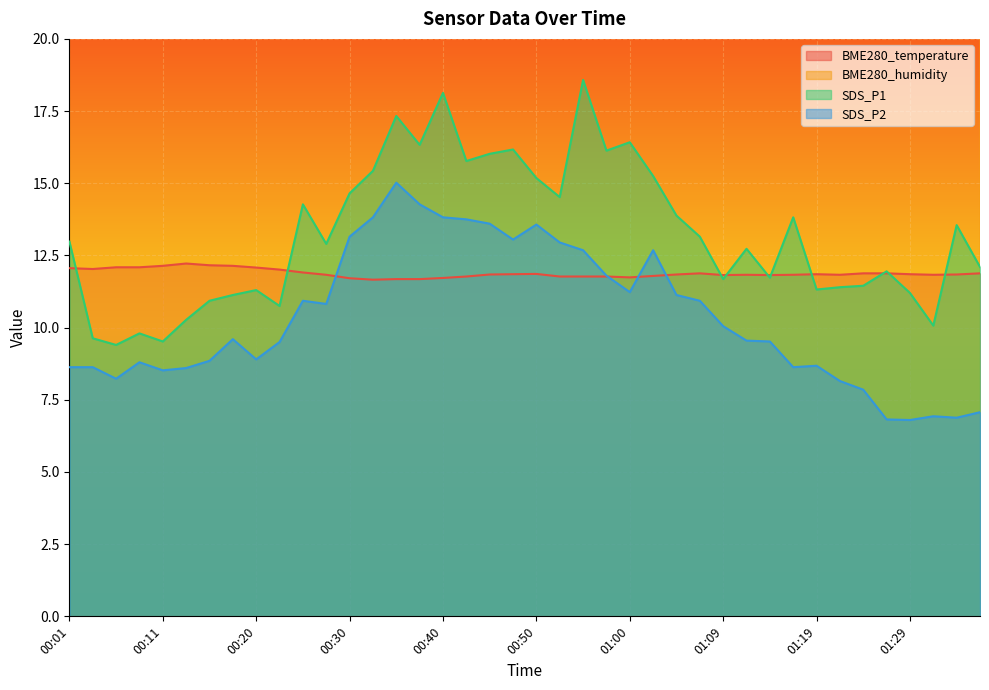

Reading right to left, transcribe all the data shown in this chart.

BME280_temperature: 01:37=11.9	01:34=11.8	01:32=11.8	01:29=11.8	01:26=11.9	01:24=11.9	01:22=11.8	01:19=11.8	01:17=11.8	01:14=11.8	01:12=11.8	01:09=11.8	01:07=11.9	01:05=11.8	01:02=11.8	01:00=11.7	00:57=11.8	00:55=11.8	00:52=11.8	00:50=11.9	00:47=11.8	00:45=11.8	00:42=11.8	00:40=11.7	00:37=11.7	00:35=11.7	00:33=11.7	00:30=11.7	00:28=11.8	00:25=11.9	00:23=12.0	00:20=12.1	00:18=12.1	00:15=12.2	00:13=12.2	00:11=12.1	00:08=12.1	00:06=12.1	00:03=12.0	00:01=12.1
BME280_humidity: 01:37=100.0	01:34=100.0	01:32=100.0	01:29=100.0	01:26=100.0	01:24=100.0	01:22=100.0	01:19=100.0	01:17=100.0	01:14=100.0	01:12=100.0	01:09=100.0	01:07=100.0	01:05=100.0	01:02=100.0	01:00=100.0	00:57=100.0	00:55=100.0	00:52=100.0	00:50=100.0	00:47=100.0	00:45=100.0	00:42=100.0	00:40=100.0	00:37=100.0	00:35=100.0	00:33=100.0	00:30=100.0	00:28=100.0	00:25=100.0	00:23=100.0	00:20=100.0	00:18=100.0	00:15=99.9	00:13=100.0	00:11=99.8	00:08=99.9	00:06=100.0	00:03=99.6	00:01=99.5
SDS_P1: 01:37=12.1	01:34=13.6	01:32=10.1	01:29=11.2	01:26=11.9	01:24=11.4	01:22=11.4	01:19=11.3	01:17=13.8	01:14=11.7	01:12=12.7	01:09=11.7	01:07=13.2	01:05=13.9	01:02=15.2	01:00=16.4	00:57=16.1	00:55=18.6	00:52=14.5	00:50=15.2	00:47=16.2	00:45=16.0	00:42=15.8	00:40=18.1	00:37=16.3	00:35=17.3	00:33=15.4	00:30=14.7	00:28=12.9	00:25=14.3	00:23=10.8	00:20=11.3	00:18=11.1	00:15=10.9	00:13=10.3	00:11=9.5	00:08=9.8	00:06=9.4	00:03=9.6	00:01=13.0
SDS_P2: 01:37=7.1	01:34=6.9	01:32=6.9	01:29=6.8	01:26=6.8	01:24=7.8	01:22=8.2	01:19=8.7	01:17=8.6	01:14=9.5	01:12=9.6	01:09=10.1	01:07=10.9	01:05=11.1	01:02=12.7	01:00=11.2	00:57=11.8	00:55=12.7	00:52=12.9	00:50=13.6	00:47=13.1	00:45=13.6	00:42=13.8	00:40=13.8	00:37=14.3	00:35=15.0	00:33=13.8	00:30=13.2	00:28=10.8	00:25=10.9	00:23=9.5	00:20=8.9	00:18=9.6	00:15=8.8	00:13=8.6	00:11=8.5	00:08=8.8	00:06=8.2	00:03=8.6	00:01=8.6